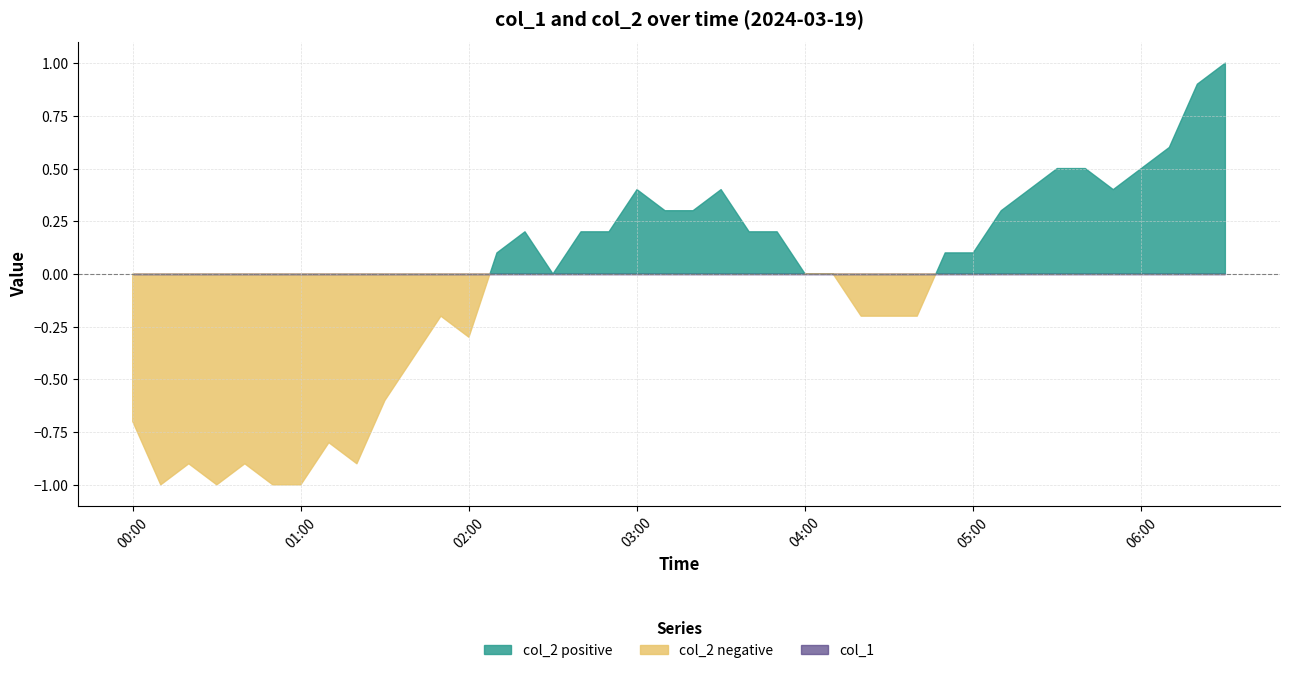

True or false: col_2 has more than 1 points higher than both neighbors.

True